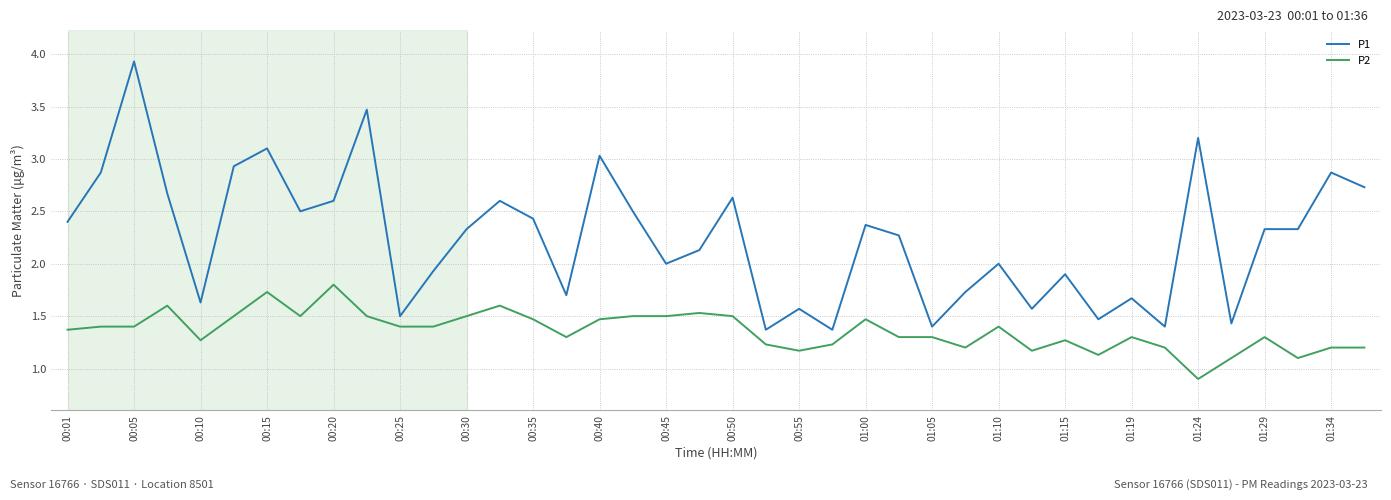

True or false: P2 and P1 intersect in this chart.

False